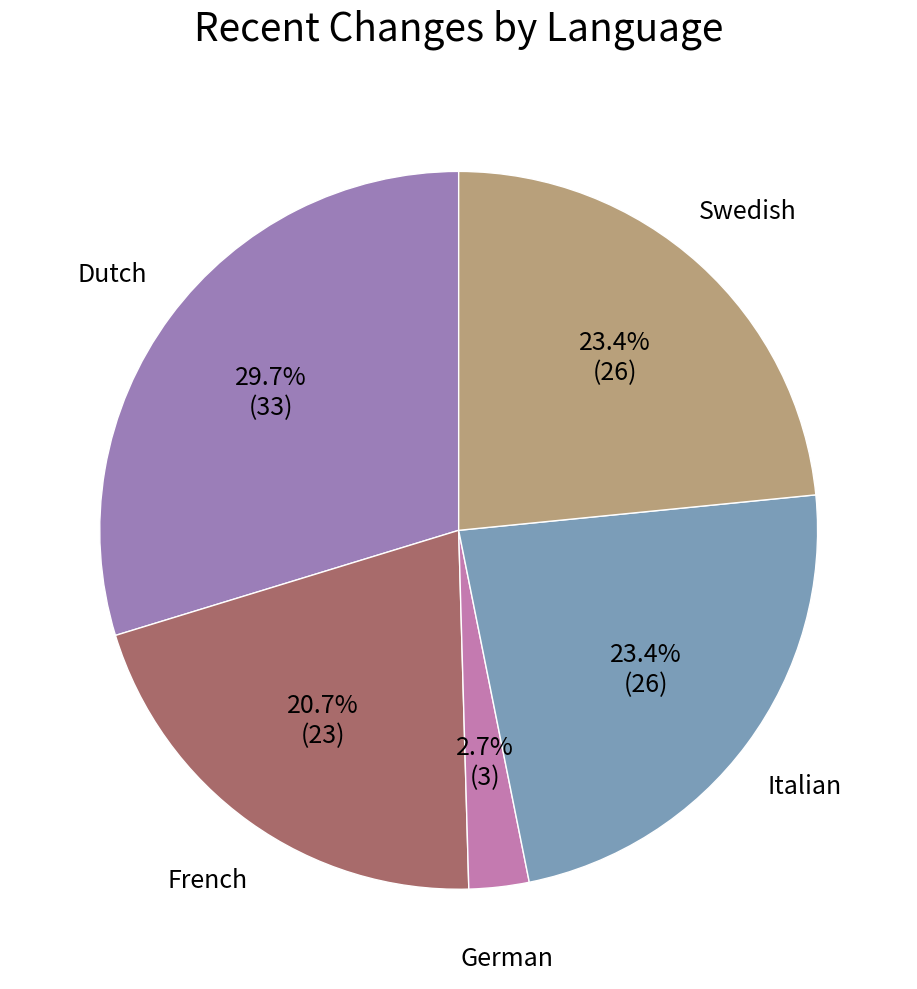

Does any single category account for the majority?

No